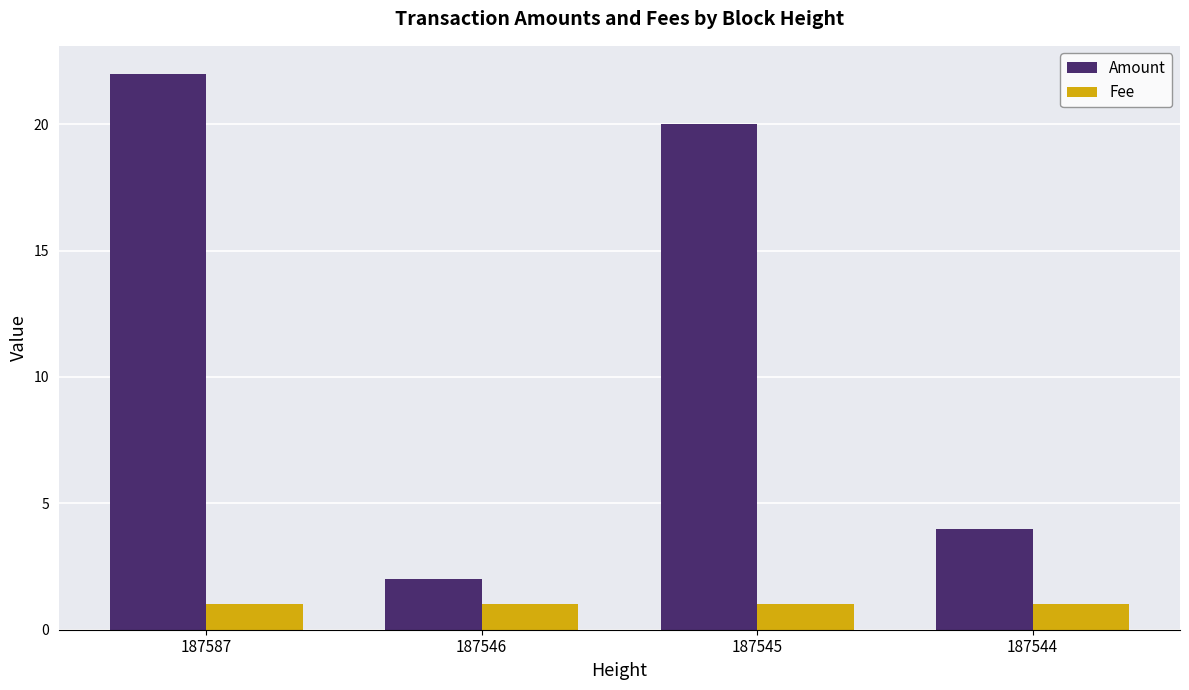

Reading left to right, list all the values displayed in this chart.

Amount: 22	2	20	4
Fee: 1	1	1	1